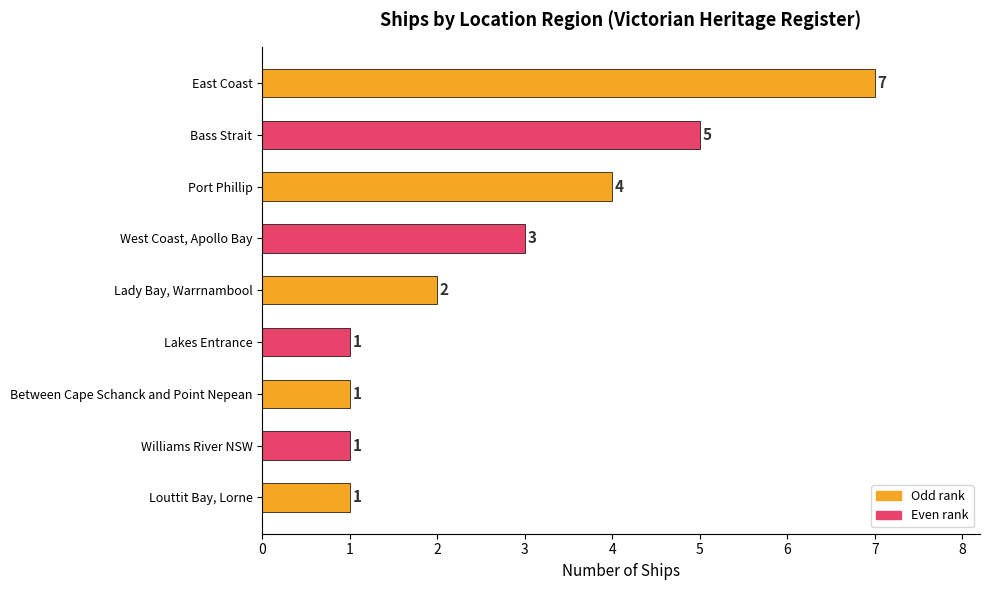

Is it true that the value at Port Phillip is 4?

True